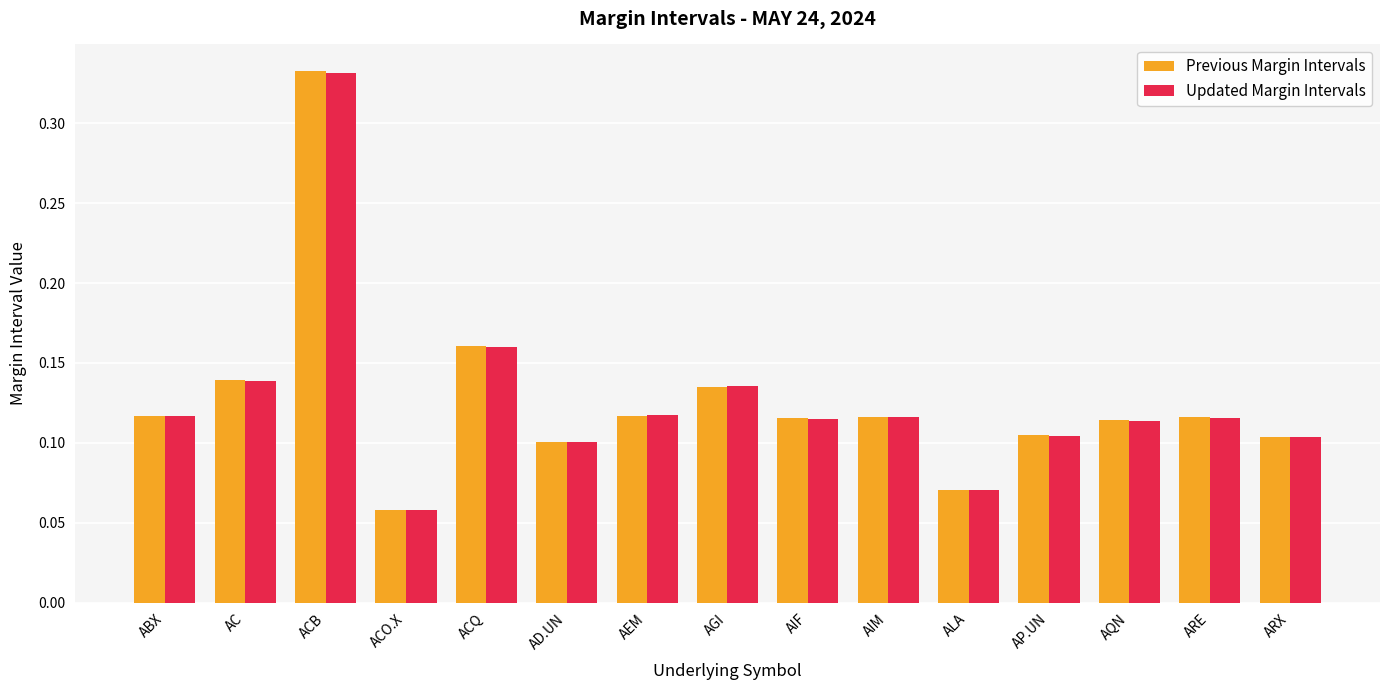

At how many categories does at least one series exceed 0?

15